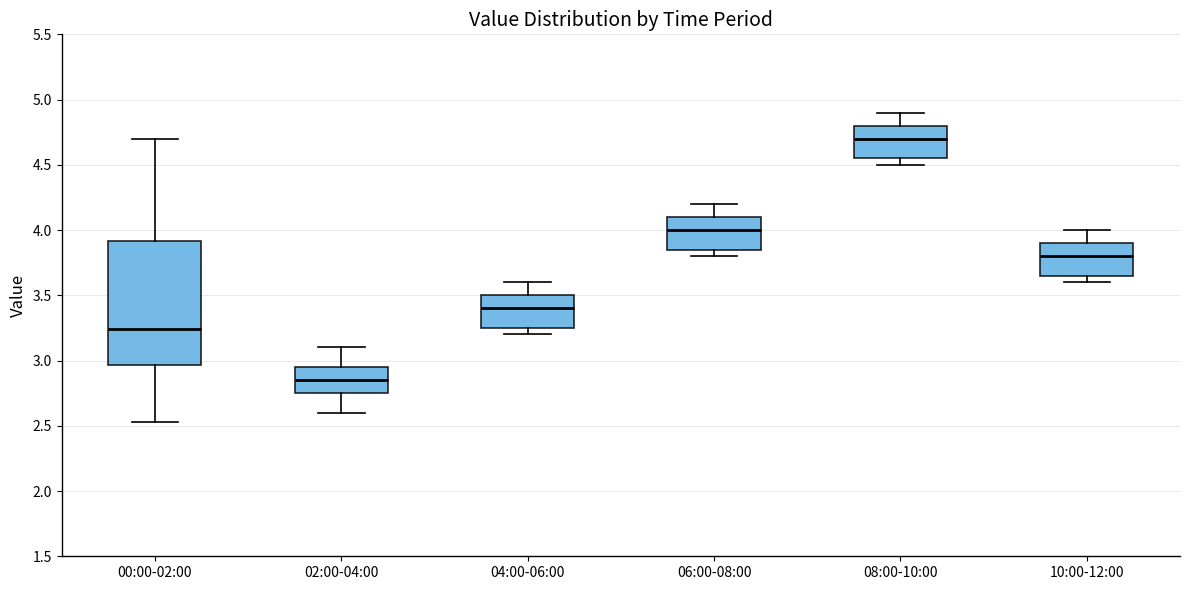

Reading left to right, transcribe this box plot: for each box, give where its median line is, the range the box spans, and where its two whiskers end, as read against the y-axis. The values are not printed on the chart, so give them approximately, as read against the axis.

00:00-02:00: median 3.25, box 2.95 to 3.90, whiskers 2.55 to 4.70
02:00-04:00: median 2.85, box 2.75 to 2.95, whiskers 2.60 to 3.10
04:00-06:00: median 3.40, box 3.25 to 3.50, whiskers 3.20 to 3.60
06:00-08:00: median 4.00, box 3.85 to 4.10, whiskers 3.80 to 4.20
08:00-10:00: median 4.70, box 4.55 to 4.80, whiskers 4.50 to 4.90
10:00-12:00: median 3.80, box 3.65 to 3.90, whiskers 3.60 to 4.00